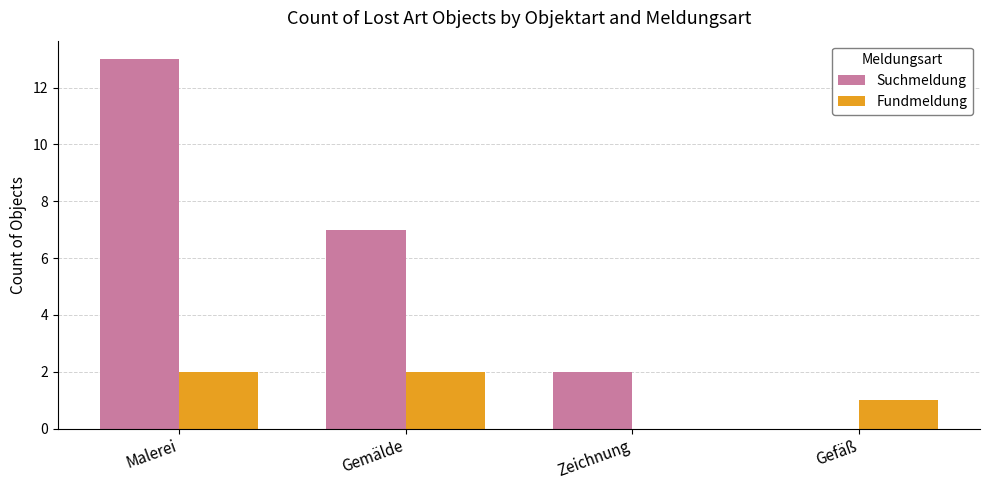

How many groups of bars are there?

4